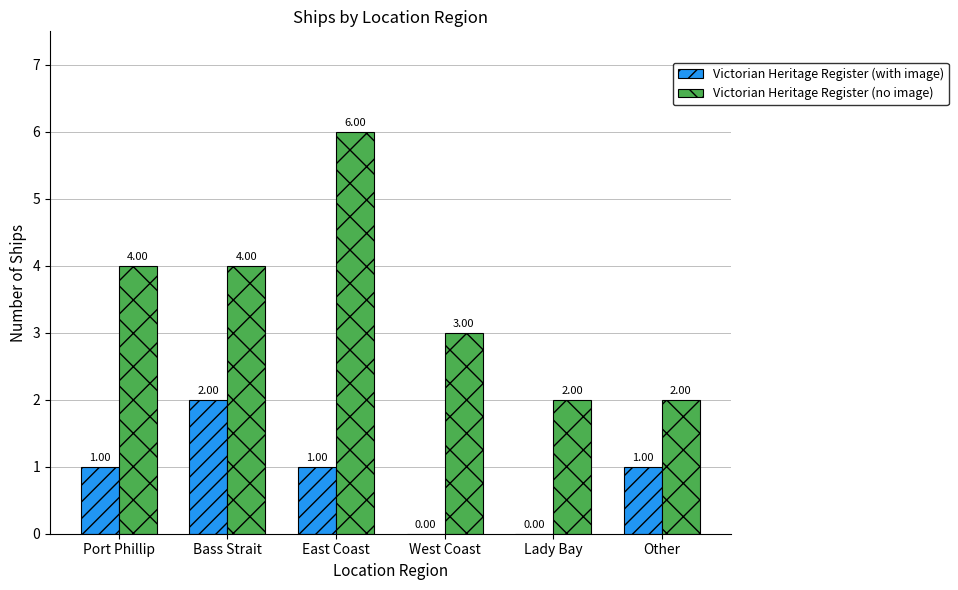

Between Lady Bay and Other, which series saw the biggest shift?

Victorian Heritage Register (with image)